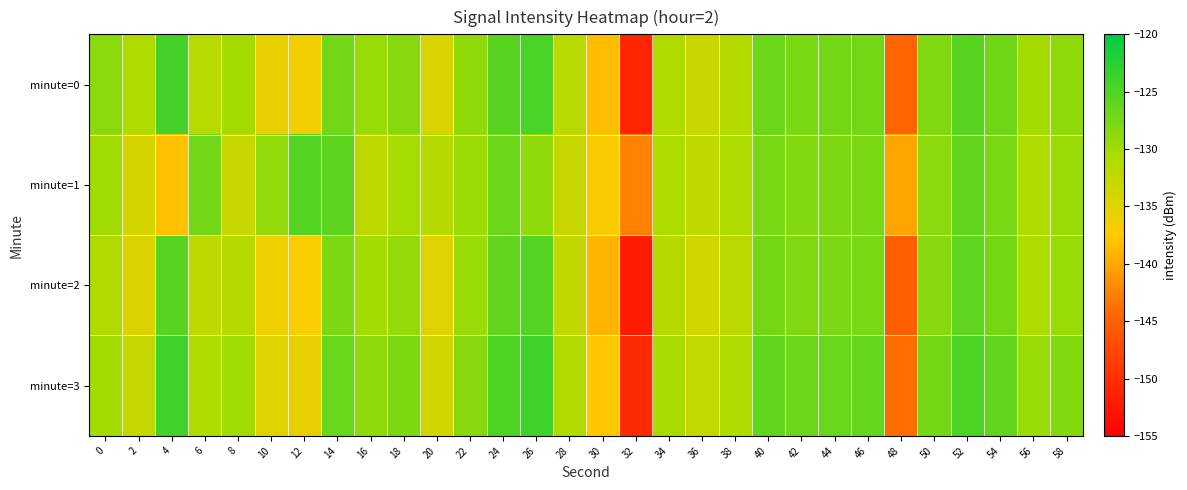

Reading right to left, transcribe all the data shown in this chart.

minute=0: 58=-129.0	56=-130.2	54=-126.9	52=-125.5	50=-127.9	48=-144.7	46=-127.2	44=-127.2	42=-127.5	40=-126.8	38=-131.4	36=-133.2	34=-131.0	32=-151.1	30=-138.5	28=-131.8	26=-124.6	24=-125.5	22=-129.0	20=-134.5	18=-128.4	16=-129.4	14=-127.0	12=-136.5	10=-135.8	8=-130.2	6=-131.7	4=-124.4	2=-131.0	0=-128.5
minute=1: 58=-129.5	56=-131.0	54=-127.4	52=-126.1	50=-128.5	48=-140.2	46=-127.6	44=-127.8	42=-128.1	40=-127.4	38=-130.9	36=-132.3	34=-130.8	32=-142.5	30=-137.2	28=-133.1	26=-128.9	24=-126.7	22=-129.8	20=-131.5	18=-130.4	16=-132.1	14=-125.9	12=-125.3	10=-129.1	8=-132.9	6=-127.0	4=-138.3	2=-134.0	0=-129.9
minute=2: 58=-129.4	56=-130.7	54=-127.3	52=-125.9	50=-128.4	48=-145.2	46=-127.4	44=-127.7	42=-128.0	40=-127.3	38=-131.9	36=-133.7	34=-131.6	32=-152.0	30=-139.1	28=-132.4	26=-125.2	24=-126.1	22=-129.5	20=-135.0	18=-129.2	16=-130.1	14=-127.8	12=-137.0	10=-136.2	8=-131.3	6=-132.1	4=-125.6	2=-134.5	0=-131.2
minute=3: 58=-128.2	56=-129.4	54=-126.1	52=-124.7	50=-127.2	48=-144.0	46=-126.2	44=-126.5	42=-126.8	40=-126.1	38=-130.7	36=-132.5	34=-130.4	32=-150.4	30=-137.8	28=-131.1	26=-124.0	24=-124.9	22=-128.4	20=-133.8	18=-127.9	16=-128.9	14=-126.5	12=-135.7	10=-134.9	8=-129.9	6=-130.8	4=-123.9	2=-132.8	0=-130.1